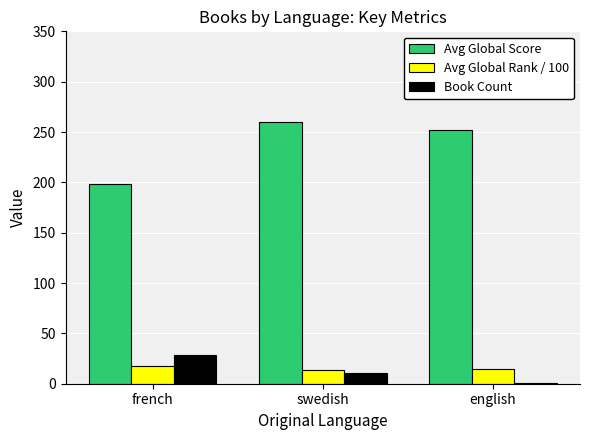

Between french and swedish, which series saw the biggest shift?

Avg Global Score